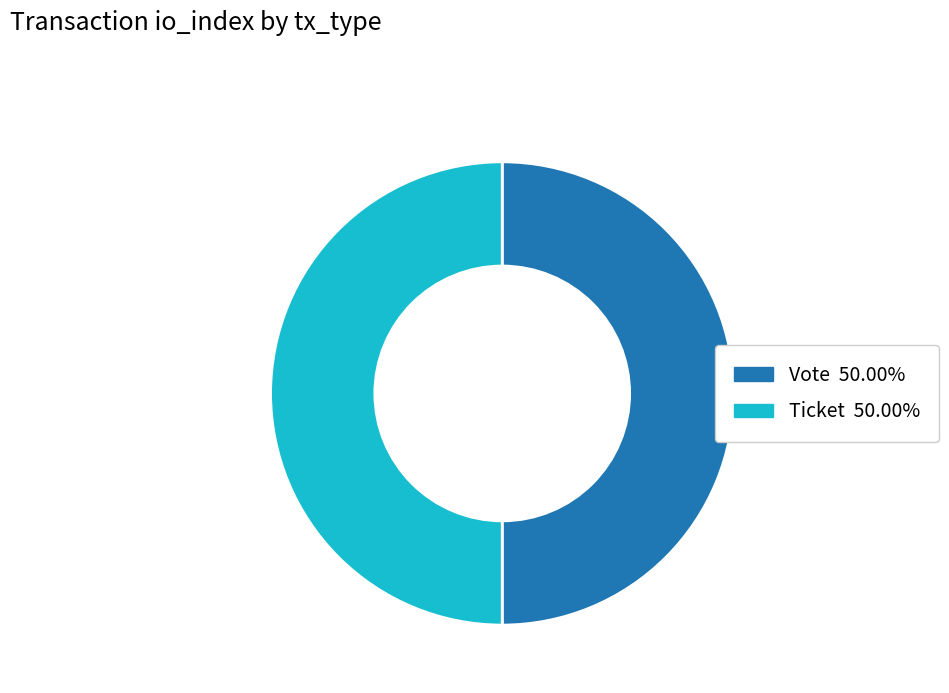

Do Ticket and Vote together represent more than half of the pie?

Yes